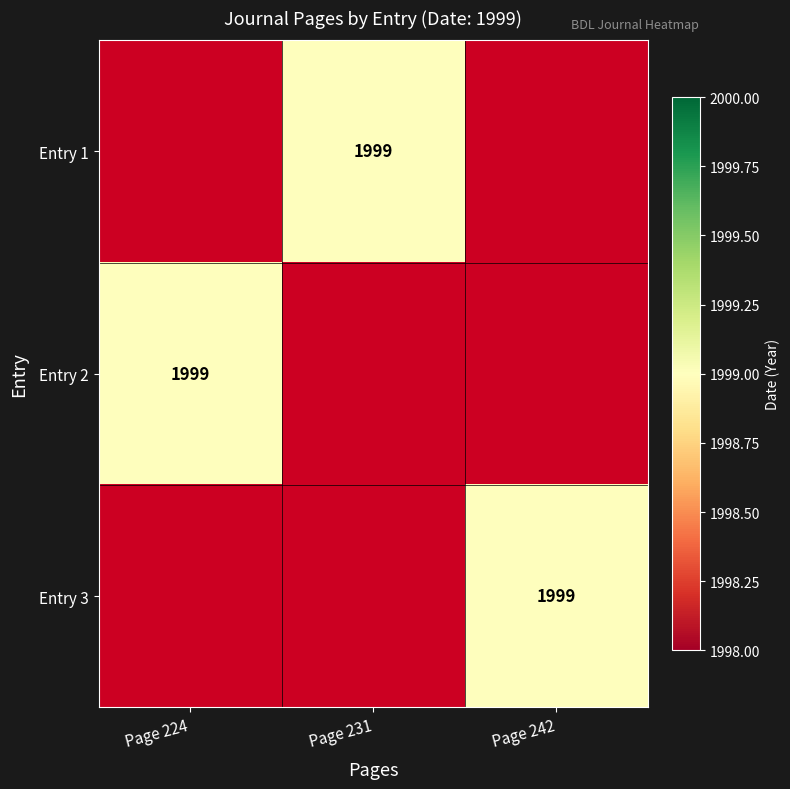

Which has a higher value, Page 242 or Page 231?

Page 231